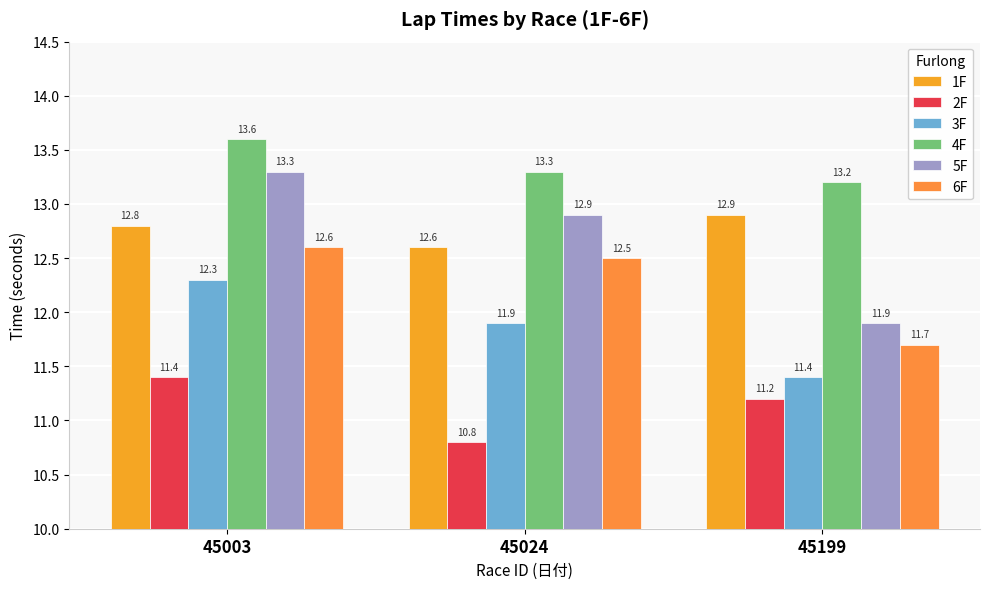

What is the value of the 4F bar at the 3rd from the left?

13.2